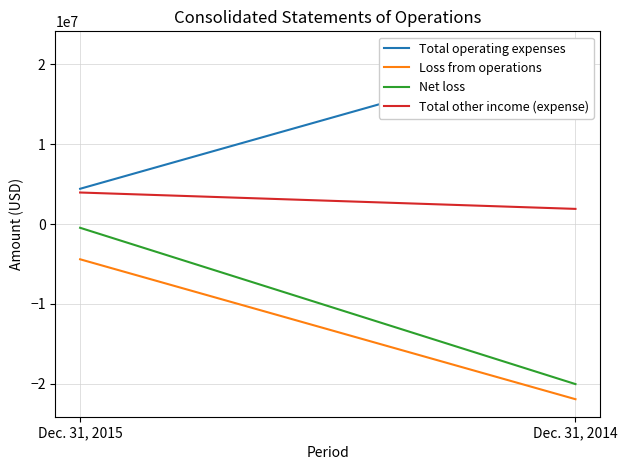

Reading left to right, list all the values displayed in this chart.

Total operating expenses: Dec. 31, 2015=4418871	Dec. 31, 2014=21957111
Loss from operations: Dec. 31, 2015=-4418871	Dec. 31, 2014=-21957111
Net loss: Dec. 31, 2015=-471131	Dec. 31, 2014=-20062937
Total other income (expense): Dec. 31, 2015=3950690	Dec. 31, 2014=1898101